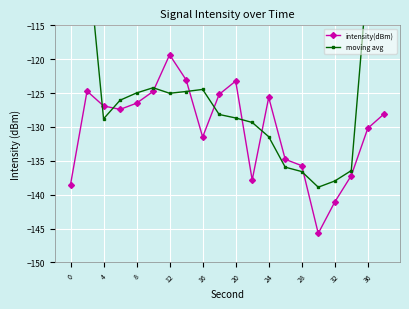

At which label is intensity(dBm) closest to -132?

16